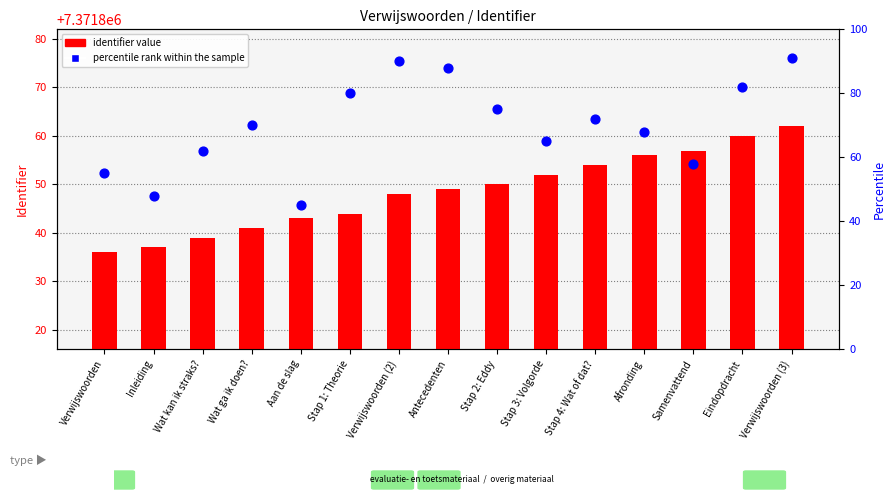

Which series reaches the maximum Y coordinate?

identifier value